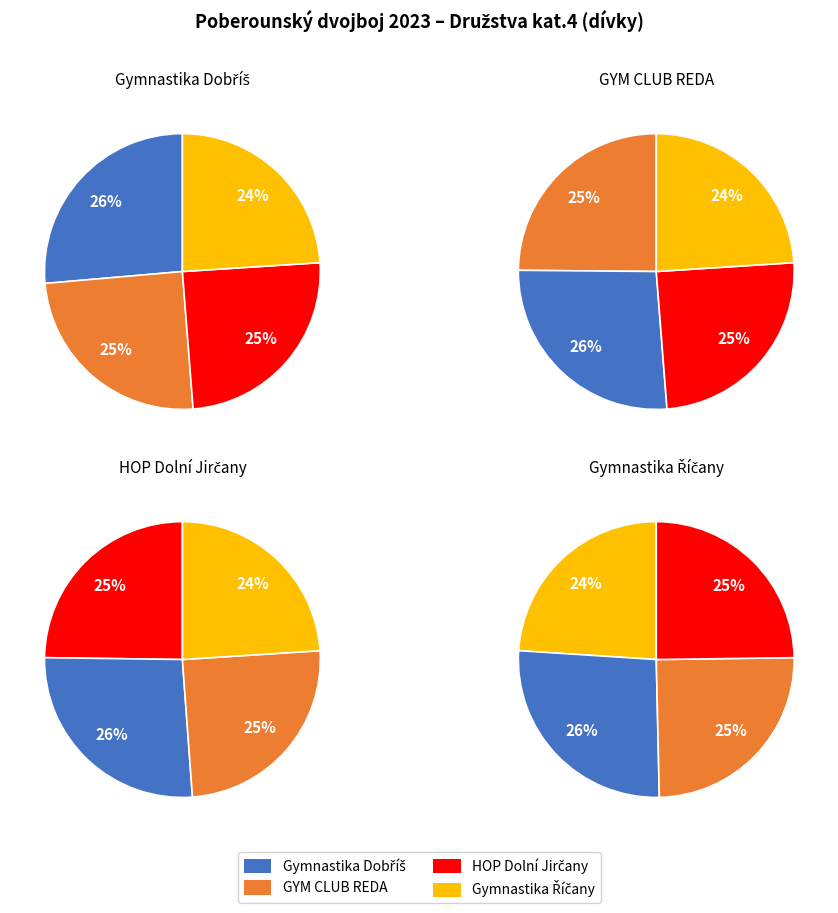

Rank the categories by value from highest to lowest.

Gymnastika Dobříš, GYM CLUB REDA, HOP Dolní Jirčany, Gymnastika Říčany